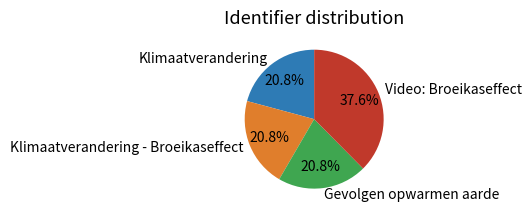

The Klimaatverandering - Broeikaseffect slice represents 21% of the pie. True or false?

True